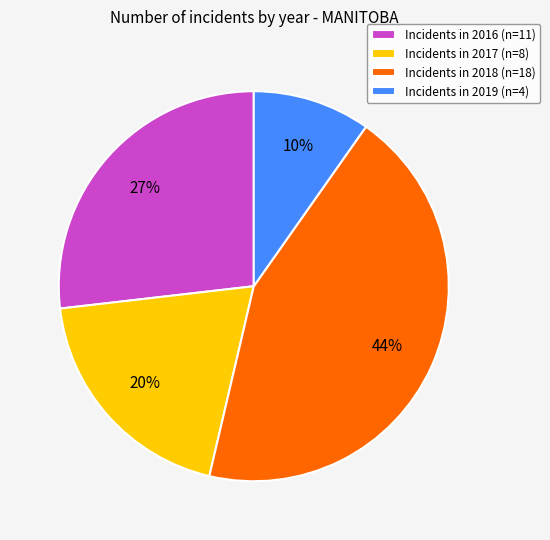

The Incidents in 2019 (n=4) slice represents 10% of the pie. True or false?

True